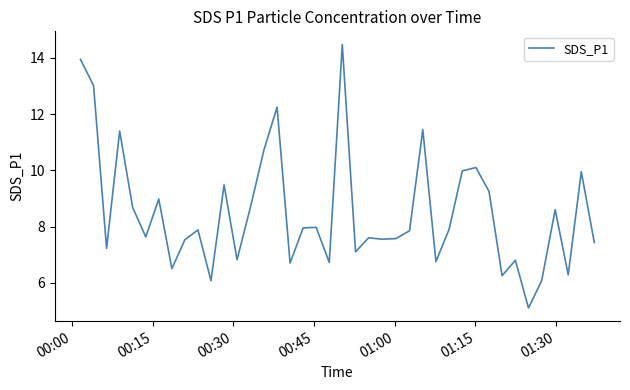

What is the difference between the maximum and minimum values?

9.4